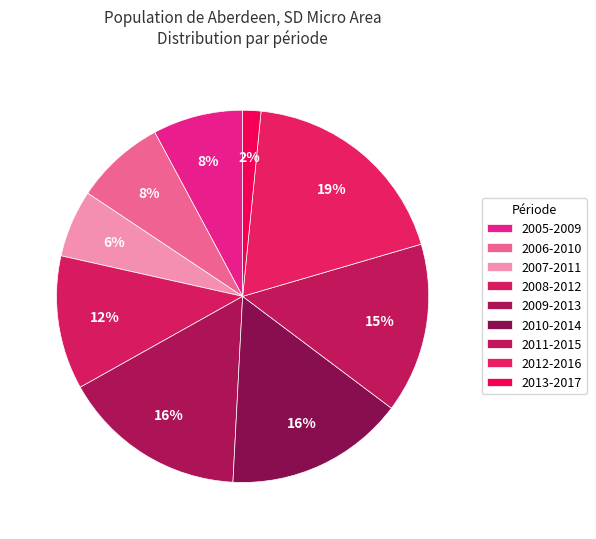

Is 2009-2013 the majority of the pie?

No